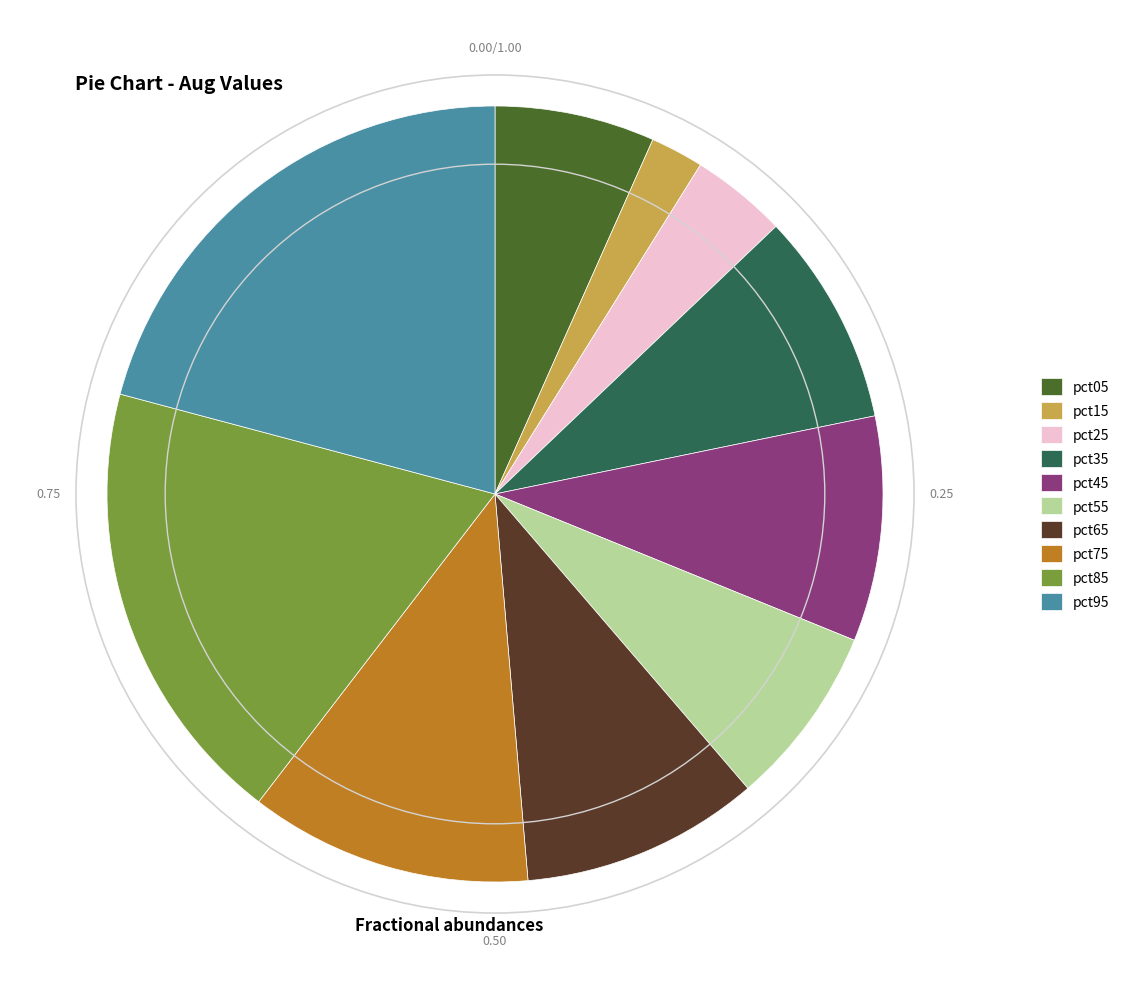

What is the smallest slice in the pie chart?

pct15